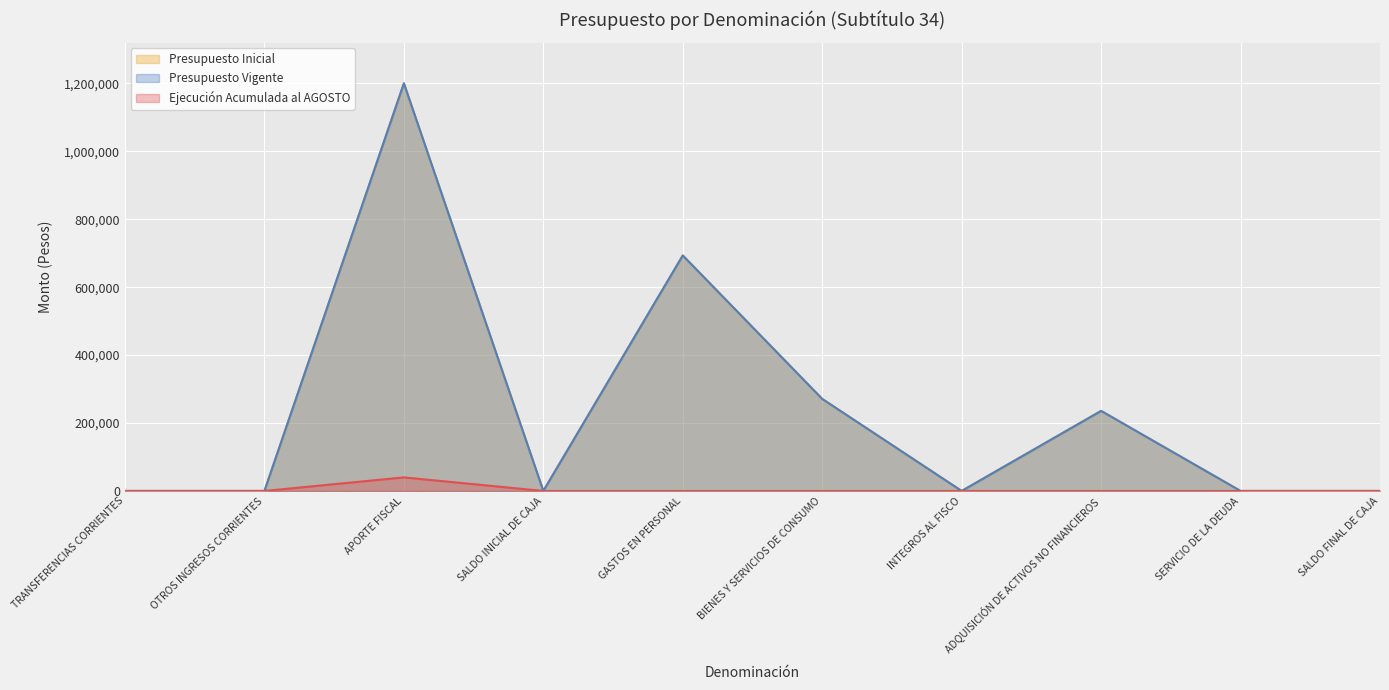

At which label does Presupuesto Vigente reach its peak?

APORTE FISCAL